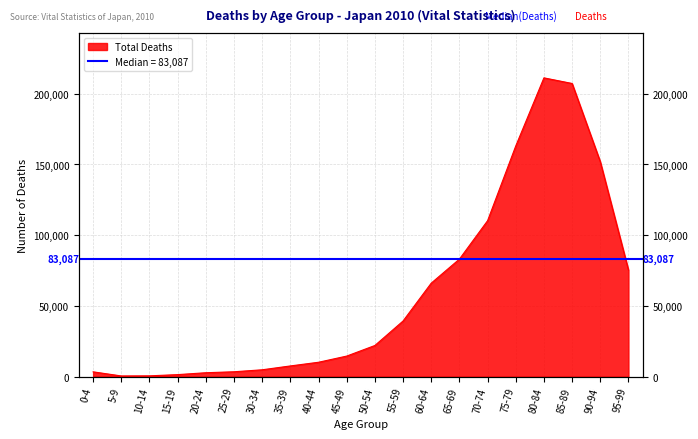

Is it true that the value at 25-29 is 3437?

True